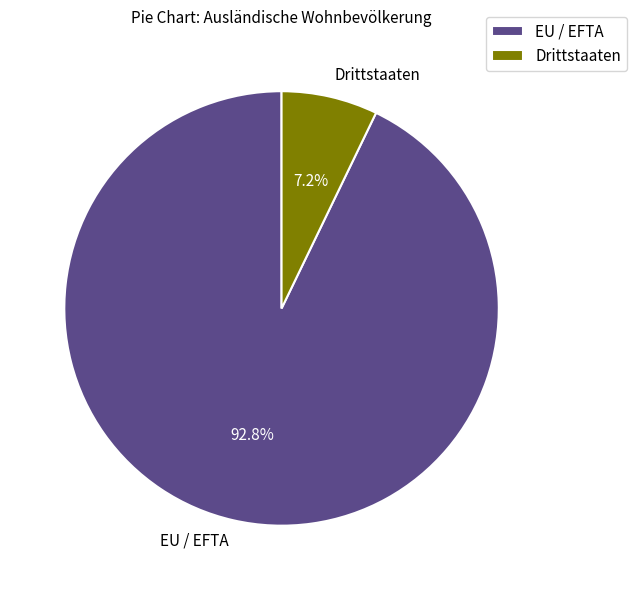

What percentage is NOT represented by EU / EFTA?

7.2%